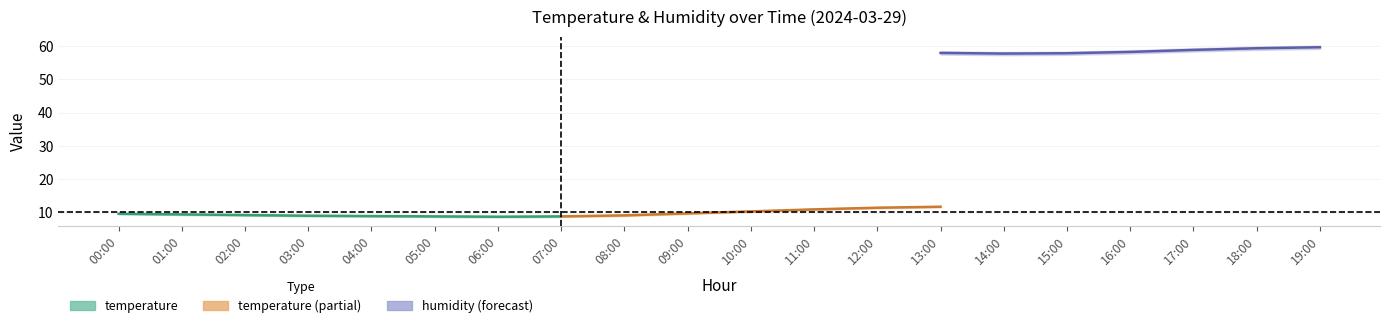

True or false: humidity_upper and temperature_upper intersect in this chart.

False